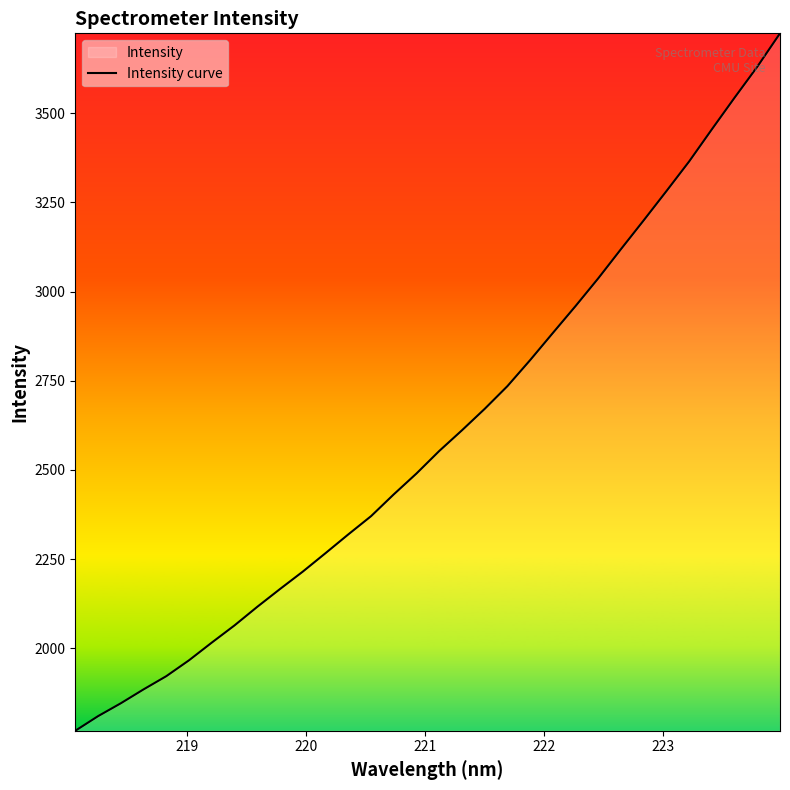

What is the difference between the maximum and minimum values?

1955.5